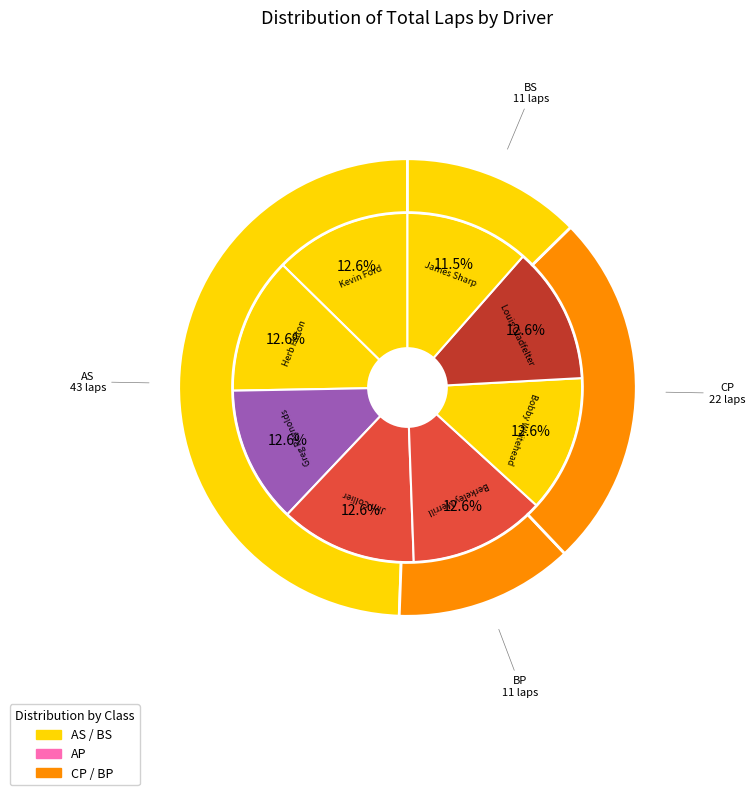

To the nearest percent, what percentage of the pie is Bobby Whitehead?

13%